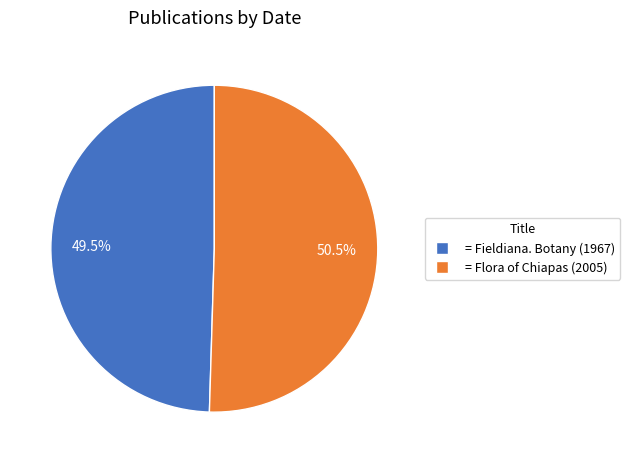

Does any single category account for the majority?

Yes